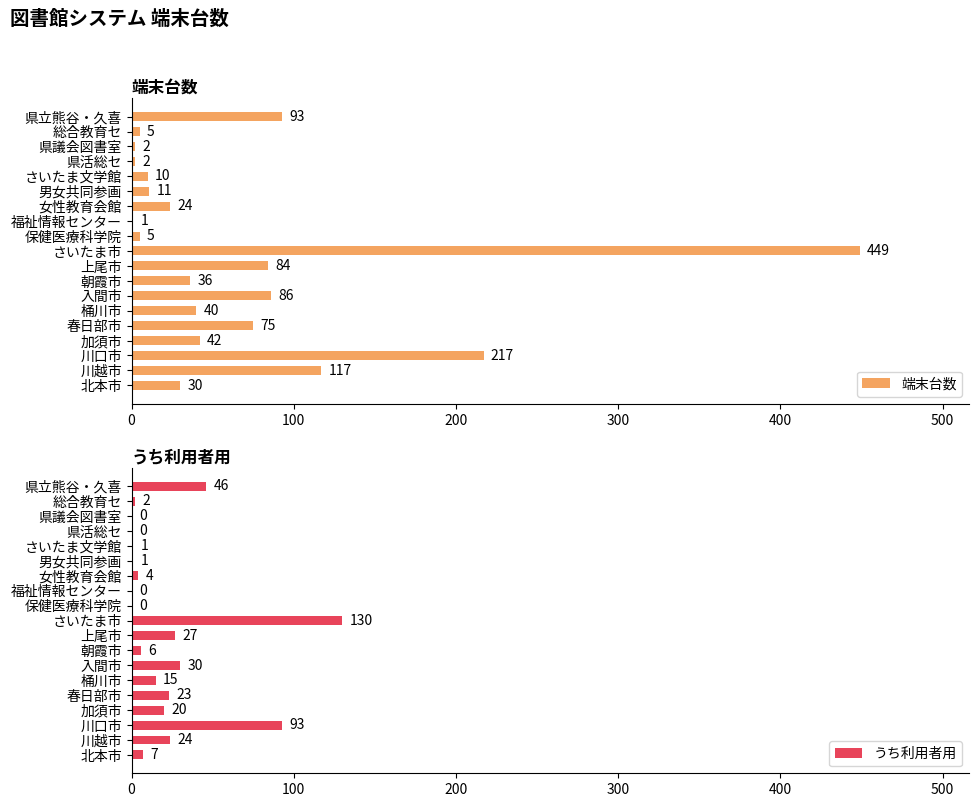

What is the sum of all うち利用者用 values?

429